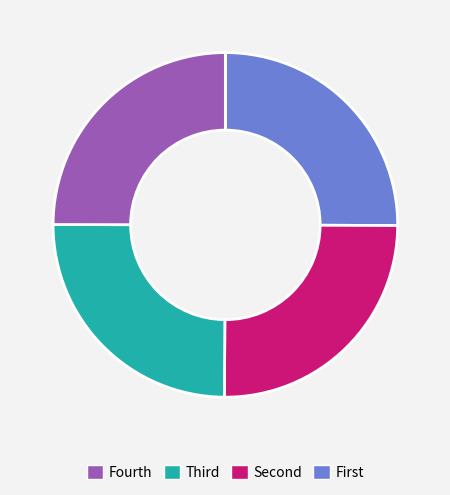

How many segments does this pie chart have?

4